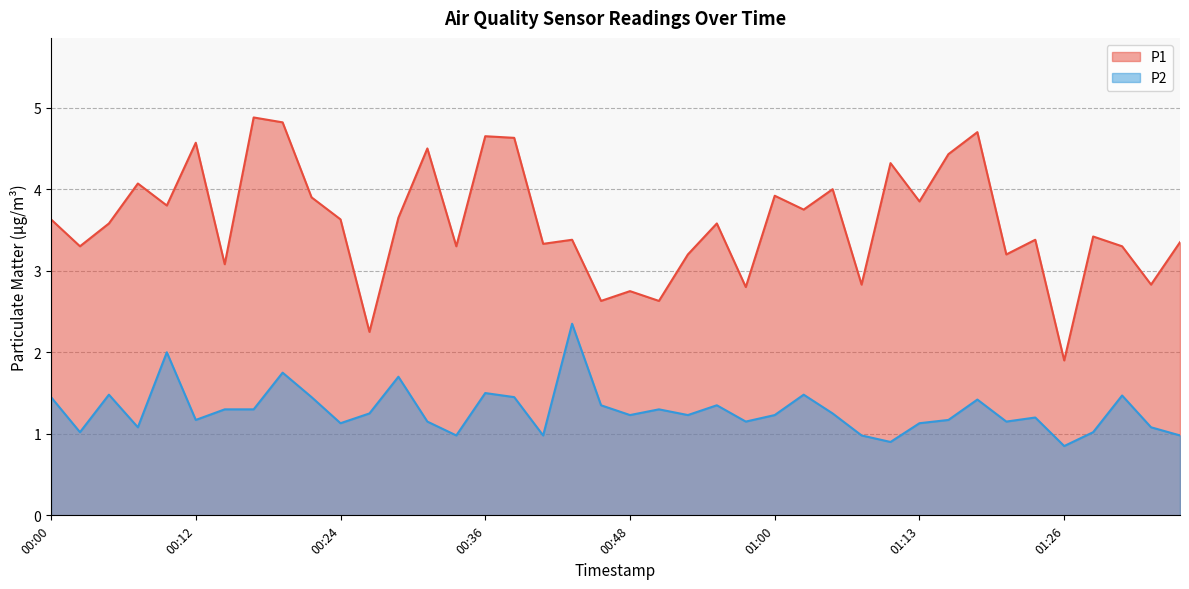

What position from the left is 01:18?

33